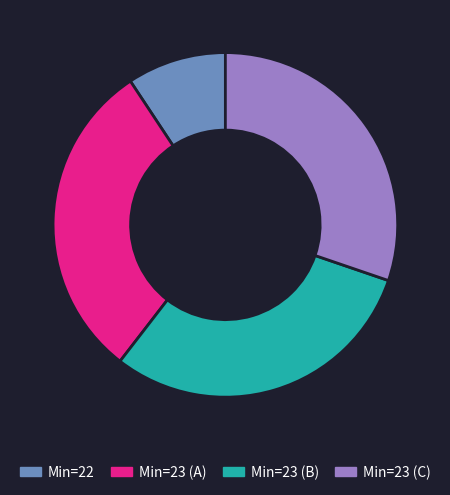

What is the ratio of the value at Min=22 to the value at Min=23 (C)?

0.3